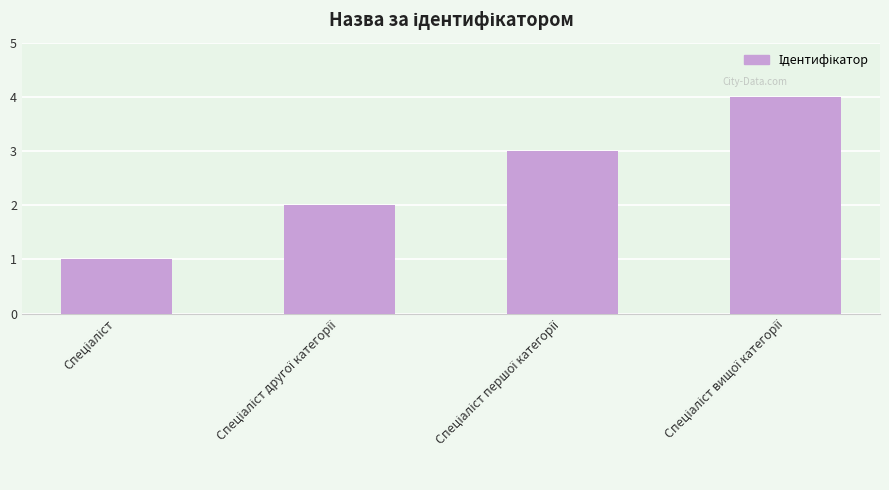

What is the greatest value displayed?

4